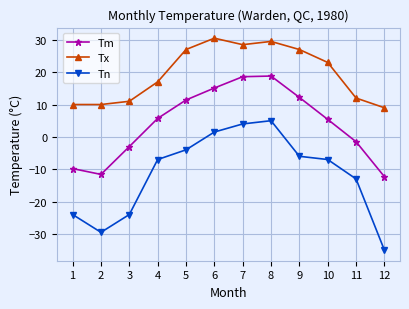

What is the difference between the second highest and second lowest values in the Tx series?

19.5